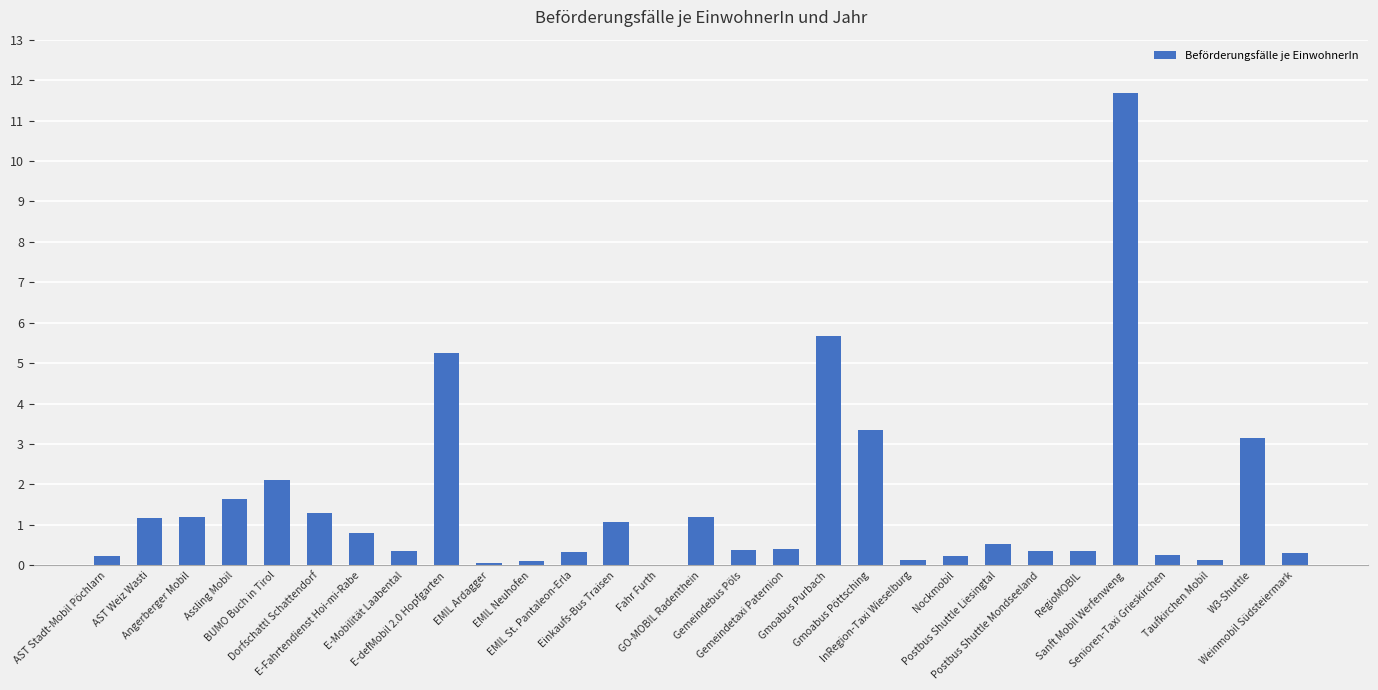

The chart shows a value of 1.5 at Gmoabus Purbach. True or false?

False